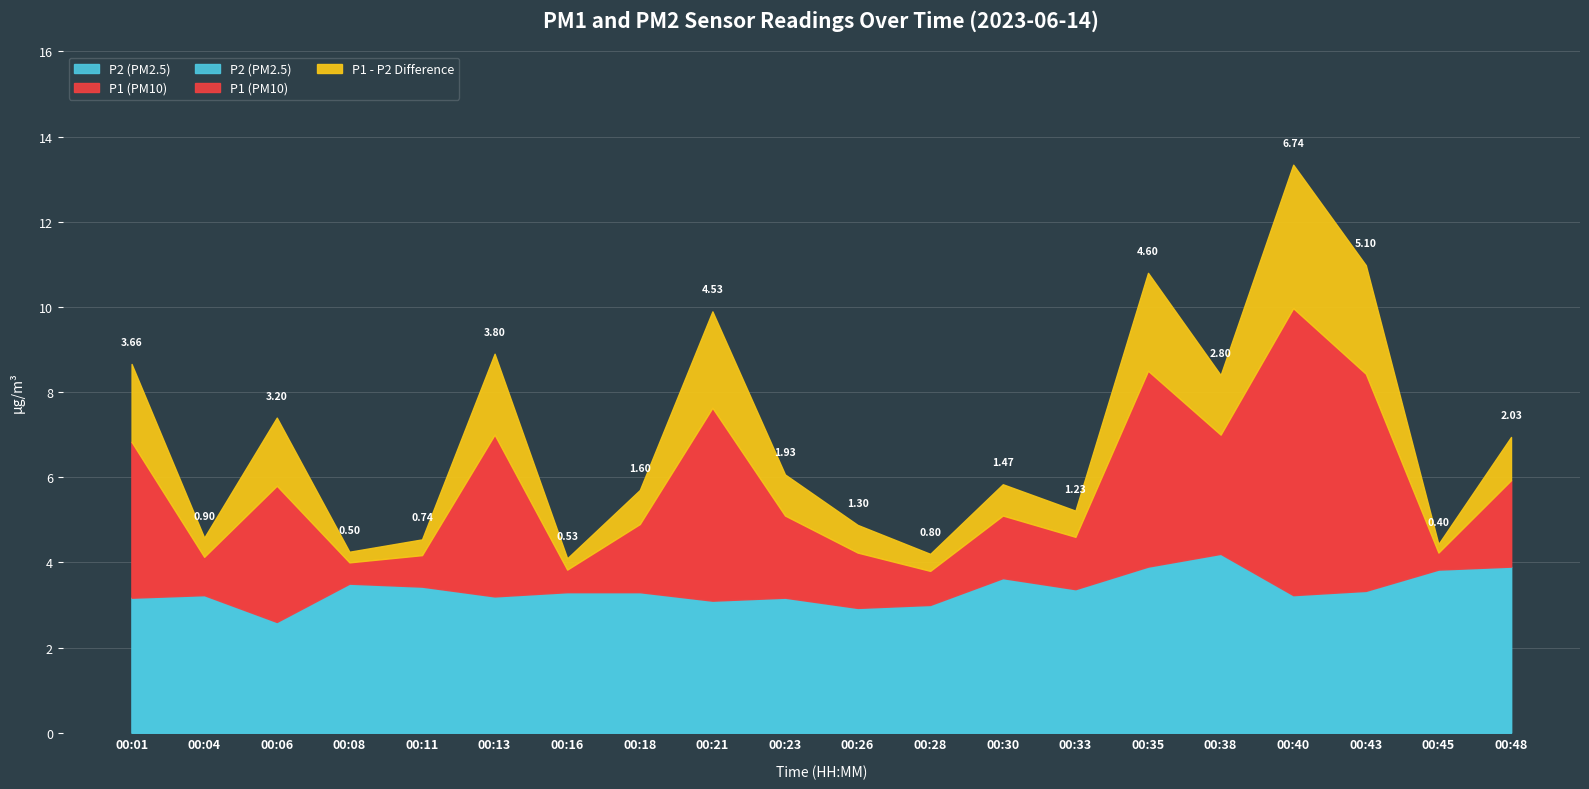

The P2 series shows 3.1 at 00:21. True or false?

True